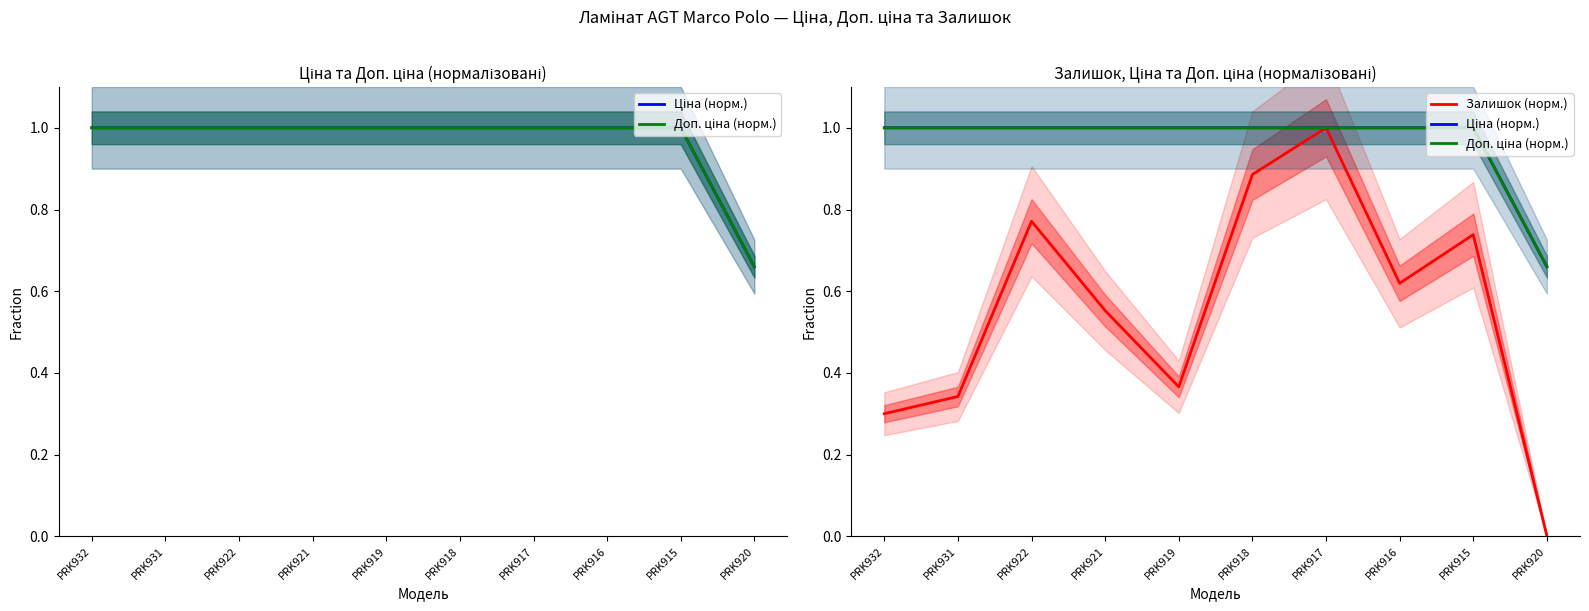

Reading left to right, transcribe all the data shown in this chart.

Ціна (норм.): PRK932=1.0	PRK931=1.0	PRK922=1.0	PRK921=1.0	PRK919=1.0	PRK918=1.0	PRK917=1.0	PRK916=1.0	PRK915=1.0	PRK920=0.7
Доп. ціна (норм.): PRK932=1.0	PRK931=1.0	PRK922=1.0	PRK921=1.0	PRK919=1.0	PRK918=1.0	PRK917=1.0	PRK916=1.0	PRK915=1.0	PRK920=0.7
Залишок (норм.): PRK932=0.3	PRK931=0.3	PRK922=0.8	PRK921=0.6	PRK919=0.4	PRK918=0.9	PRK917=1.0	PRK916=0.6	PRK915=0.7	PRK920=0.0